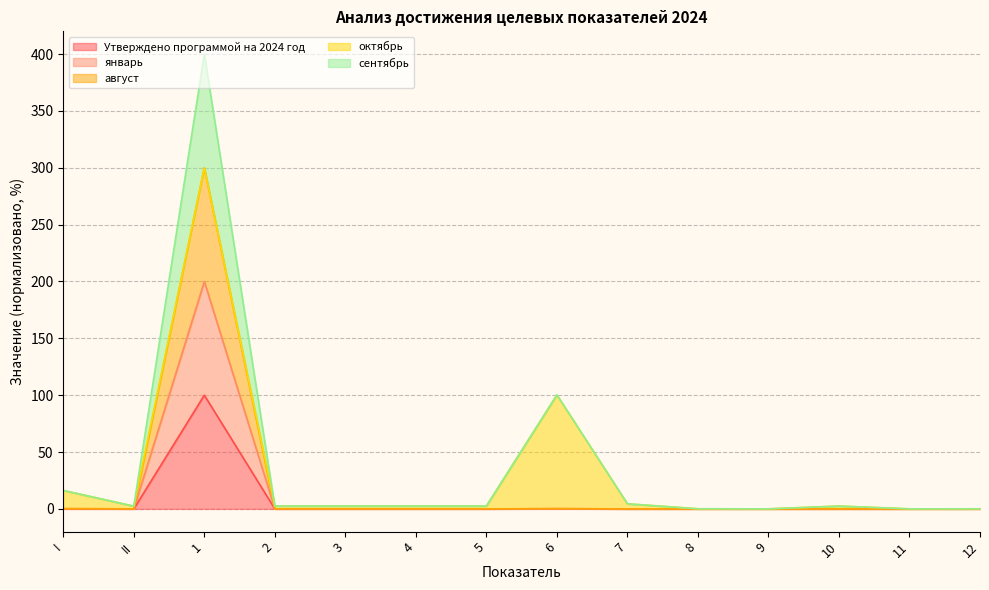

At which category does Утверждено программой на 2024 год reach its first local peak?

1